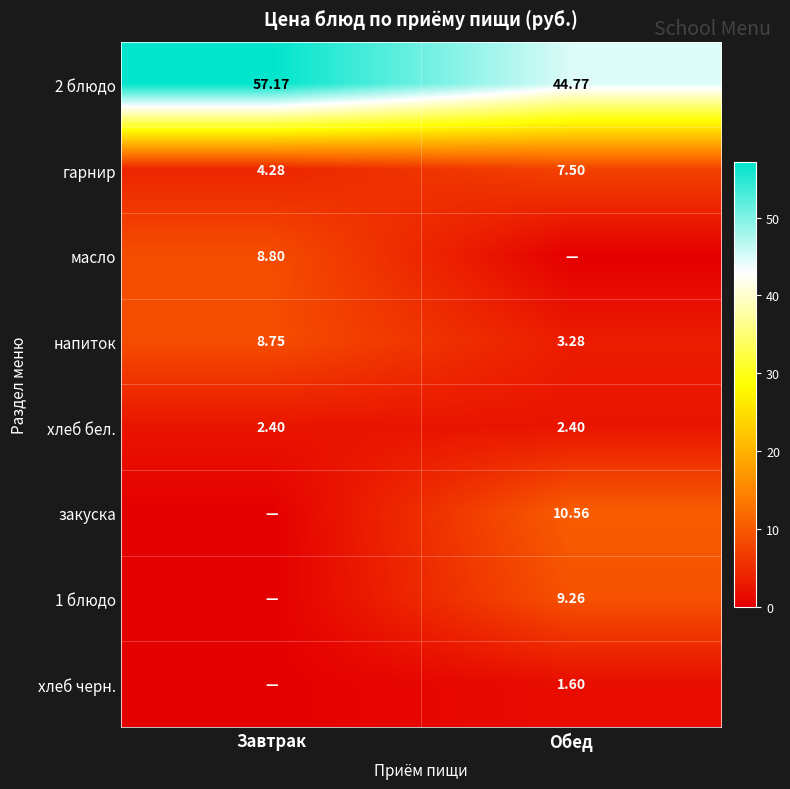

List the labels in order of гарнир value, smallest first.

Завтрак, Обед